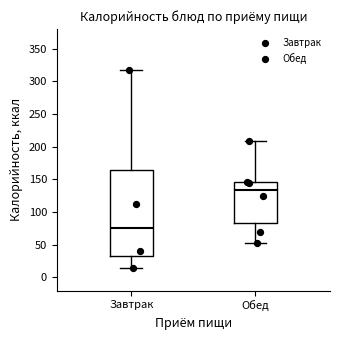

Which box is the tallest, from its lower edge to its upper edge?

Завтрак